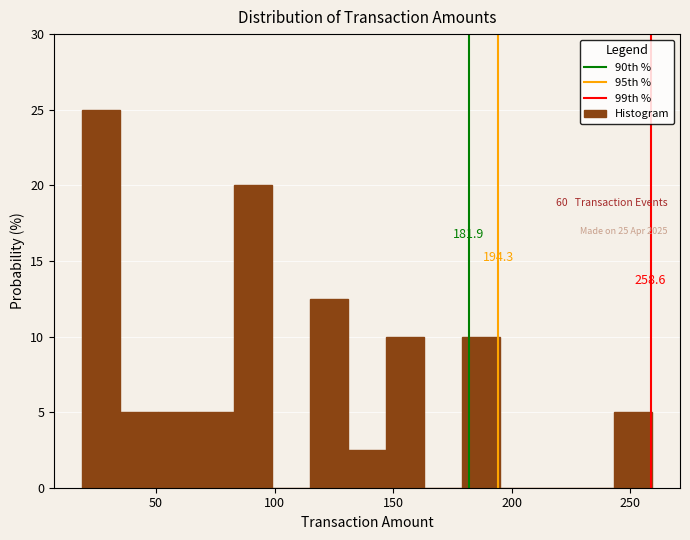

Around what value on the x-axis is the tallest bar? Give the approximate position of its centre, as read against the axis.

25